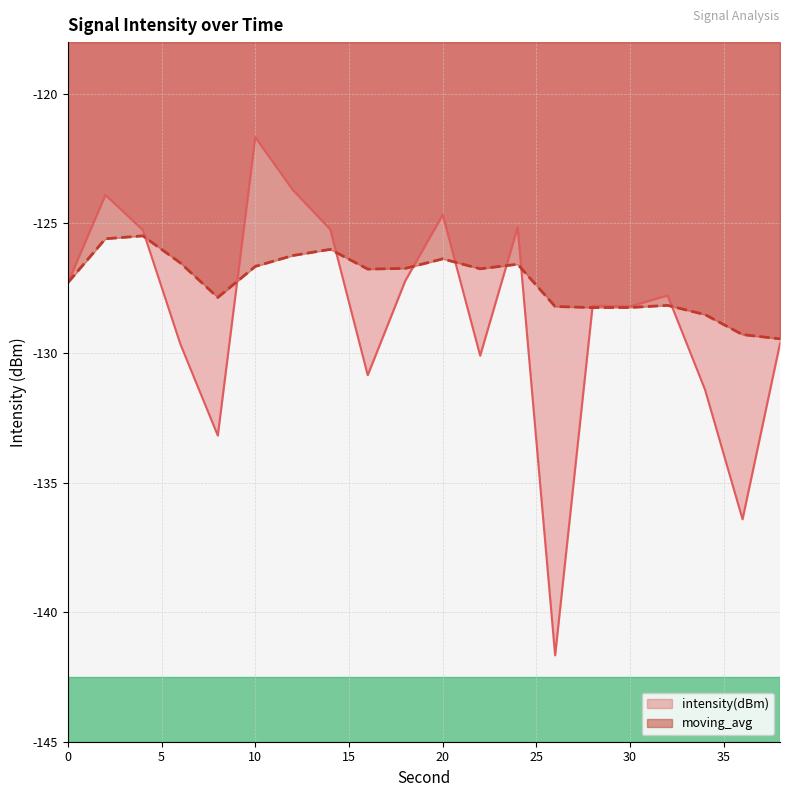

What is the sum of all moving_avg values?

-2544.9